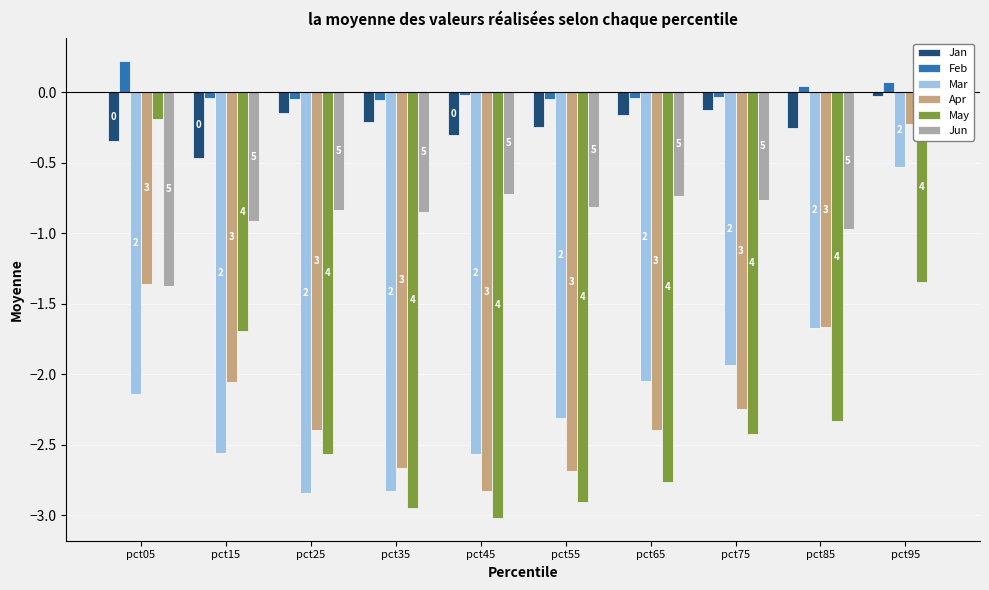

True or false: Jan has a value of -0.2 at pct35.

True